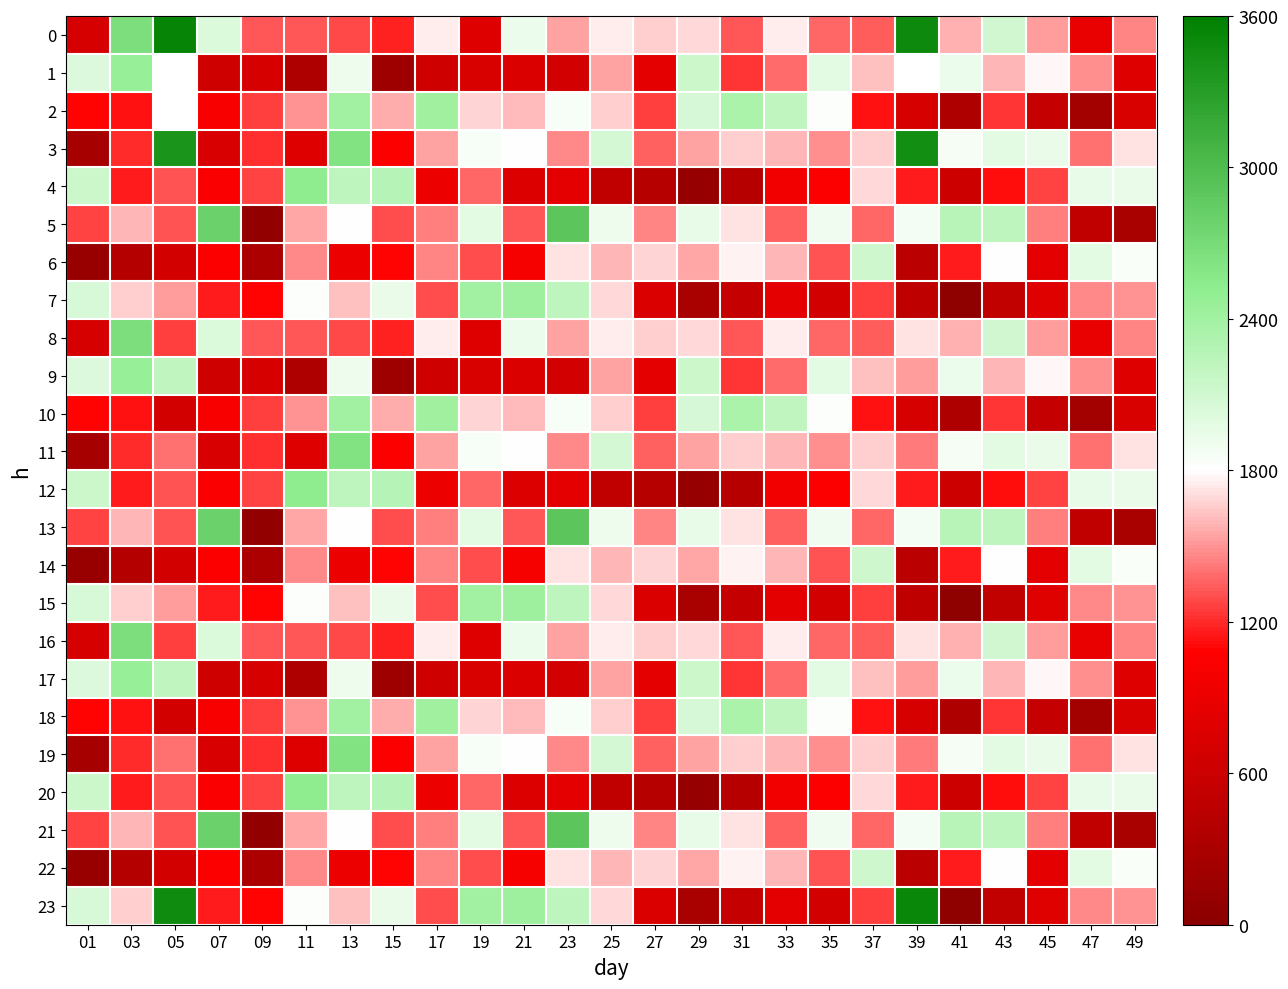

What is the spread (max minus min) of values at 47?

1749.7